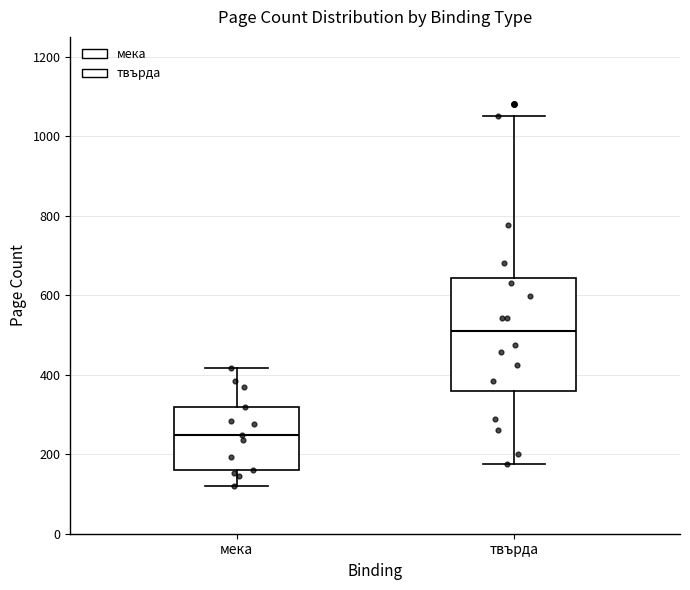

Which box has the lowest median line?

мека